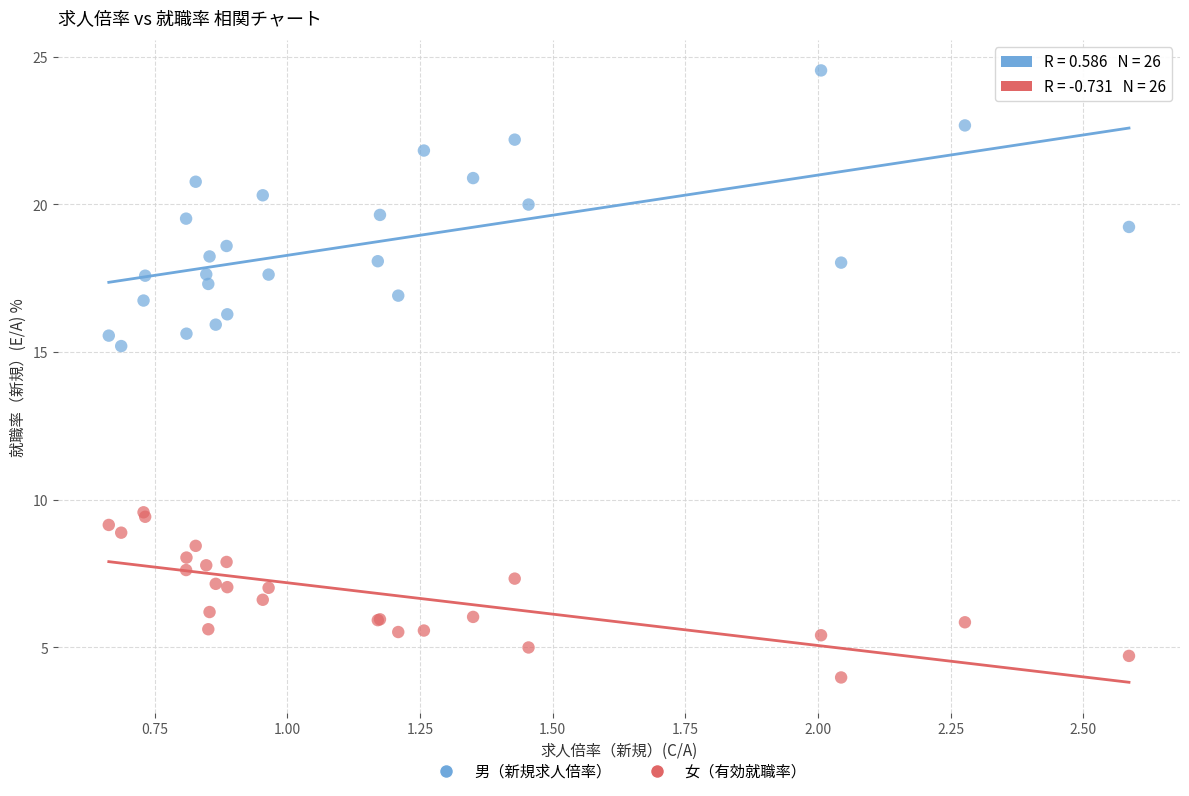

What are all the series names shown in the legend?

男（新規求人倍率）, 女（有効就職率）